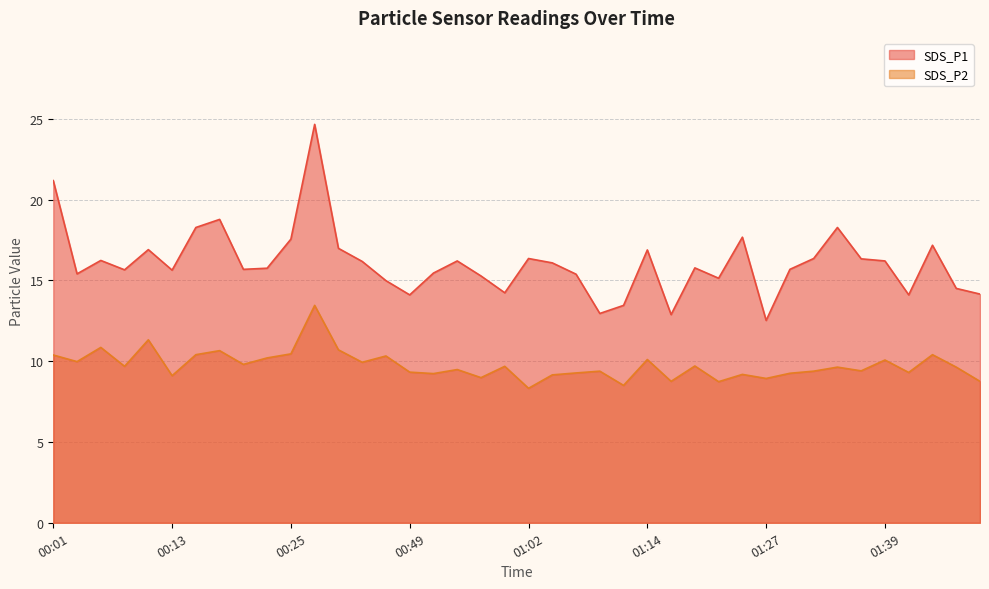

True or false: SDS_P1 has a value of 24.0 at 00:35.

False